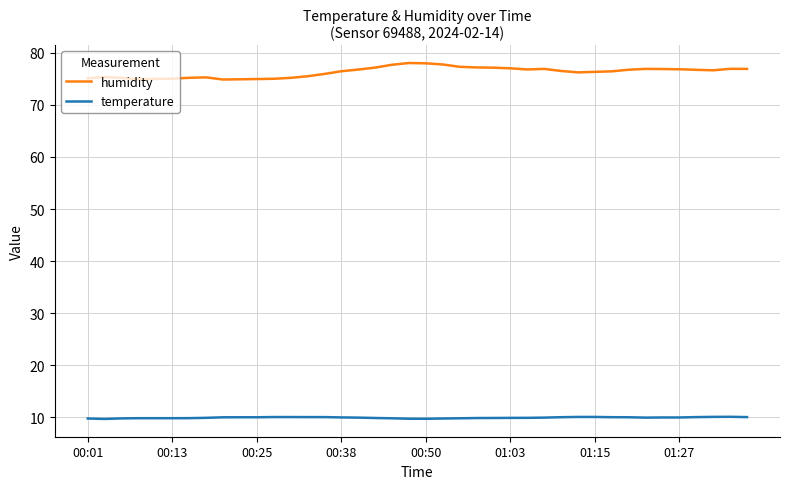

List the series in order of their overall mean, highest first.

humidity, temperature